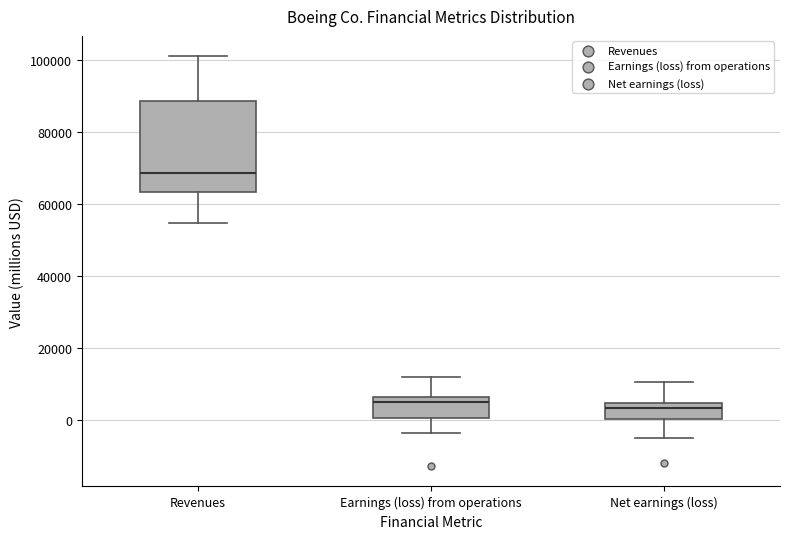

Reading left to right, transcribe this box plot: for each box, give where its median line is, the range the box spans, and where its two whiskers end, as read against the y-axis. The values are not printed on the chart, so give them approximately, as read against the axis.

Revenues: median 68000, box 64000 to 88000, whiskers 54000 to 102000
Earnings (loss) from operations: median 4000, box 0 to 6000, whiskers -4000 to 12000
Net earnings (loss): median 4000 (just below the box's upper edge), box 0 to 4000, whiskers -4000 to 10000